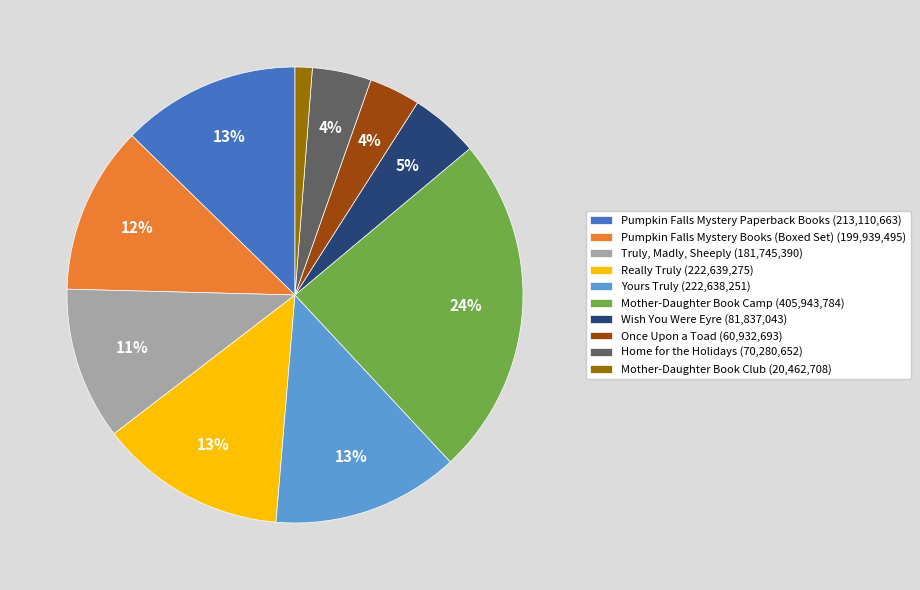

How many segments does this pie chart have?

10